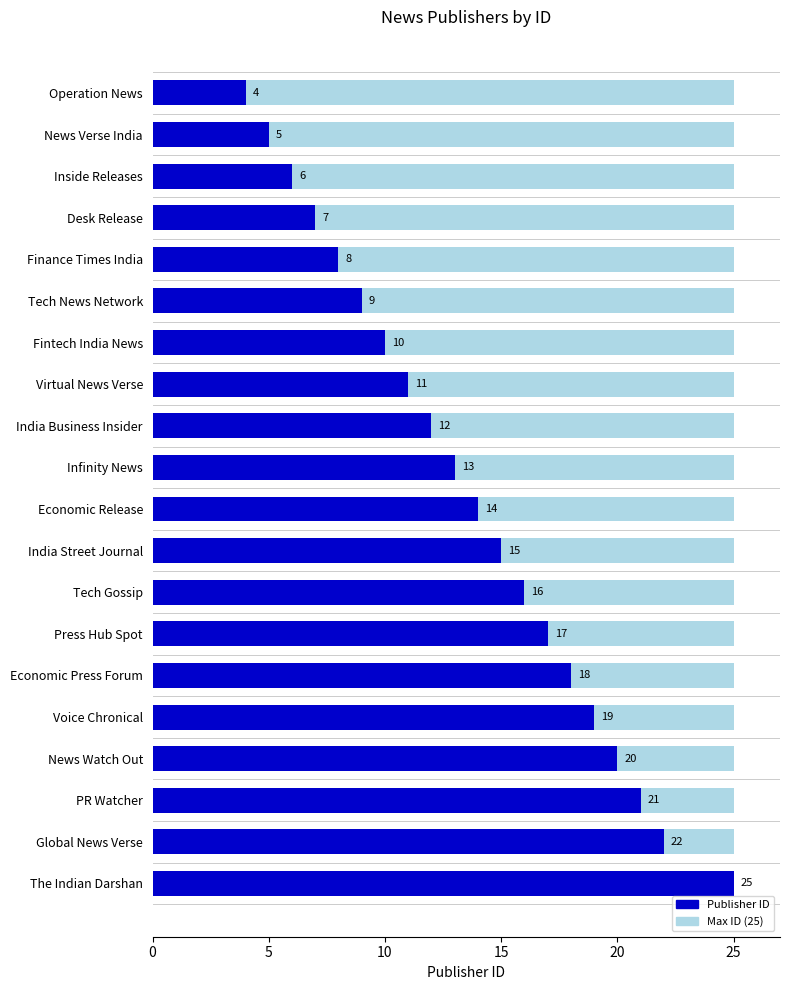

Count the number of categories in the chart.

20